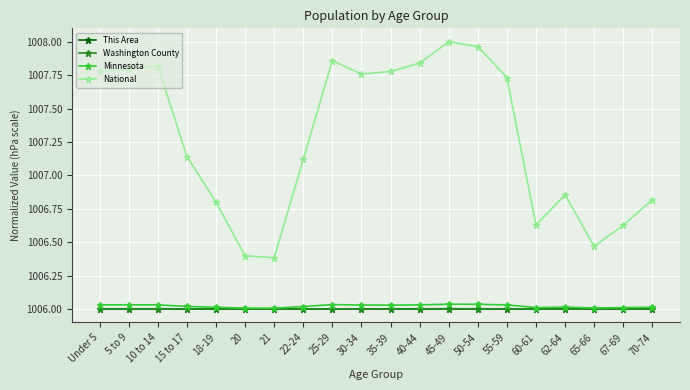

The National series shows 537.1 at 5 to 9. True or false?

False